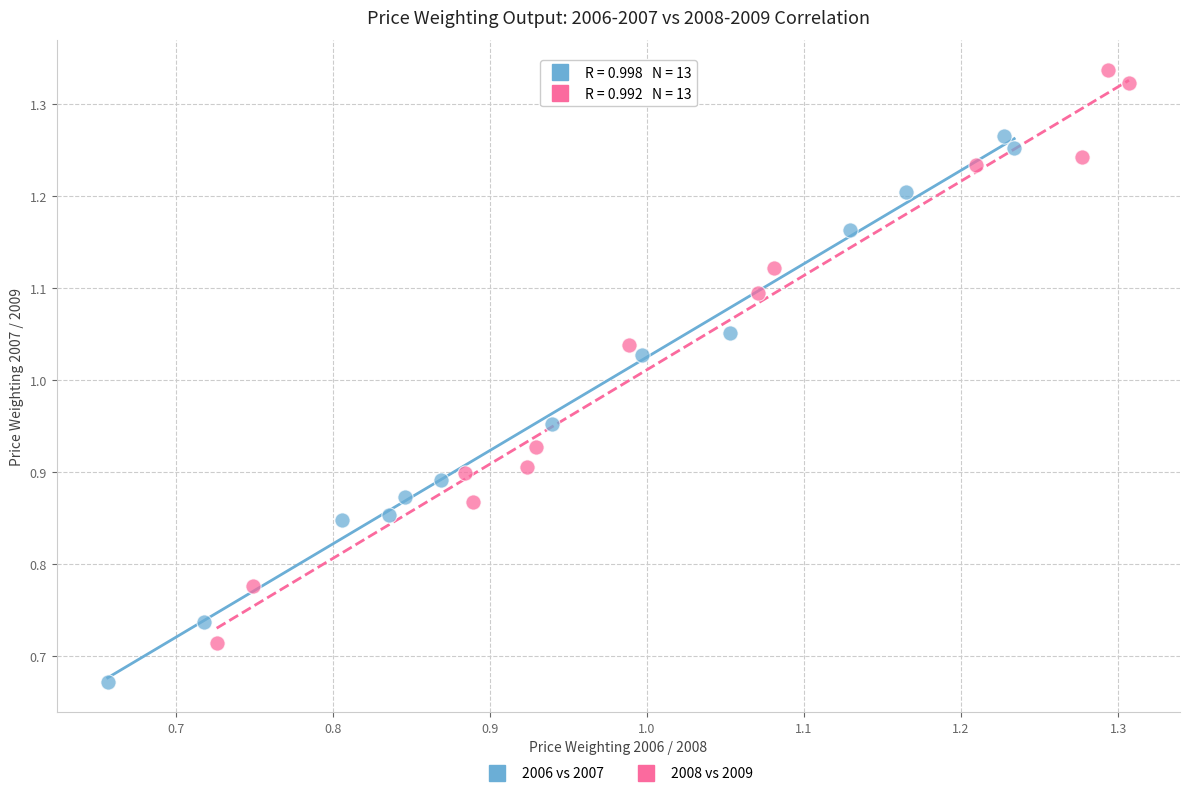

Which series reaches the minimum Y coordinate?

2006 vs 2007